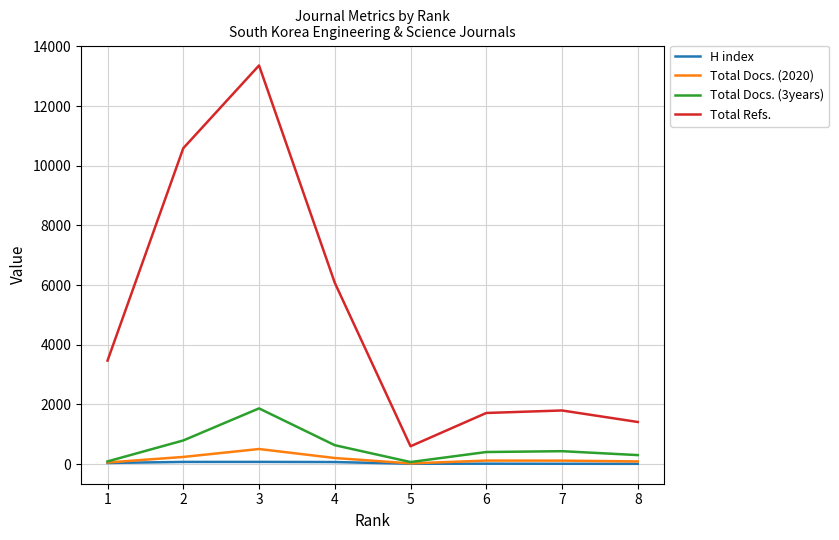

Between 4 and 7, which series saw the biggest shift?

Total Refs.